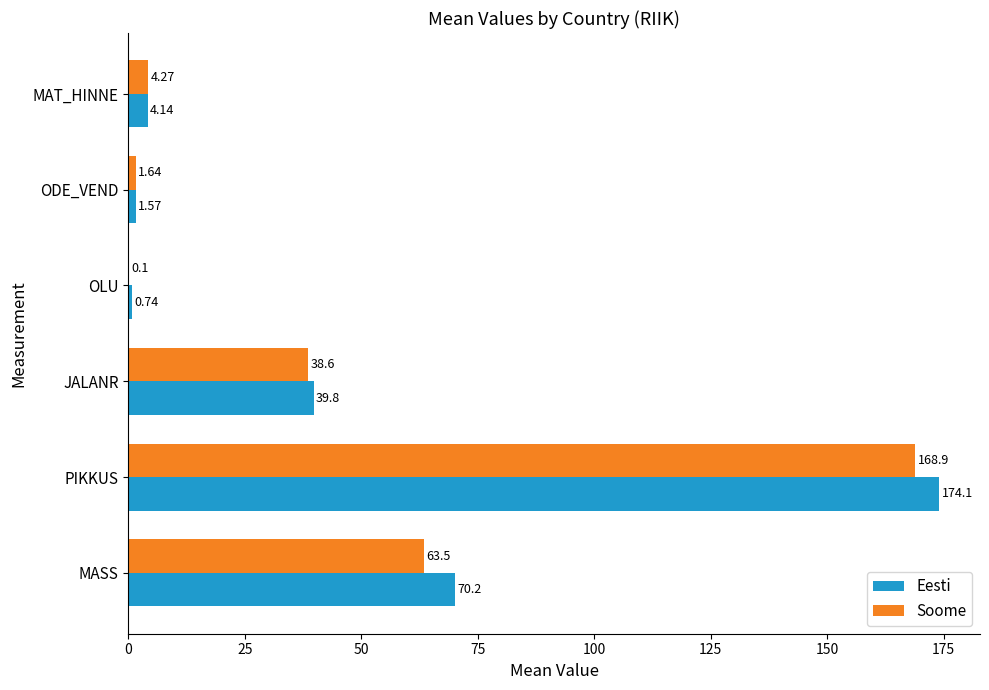

Where is Soome nearest to the value 84?

MASS